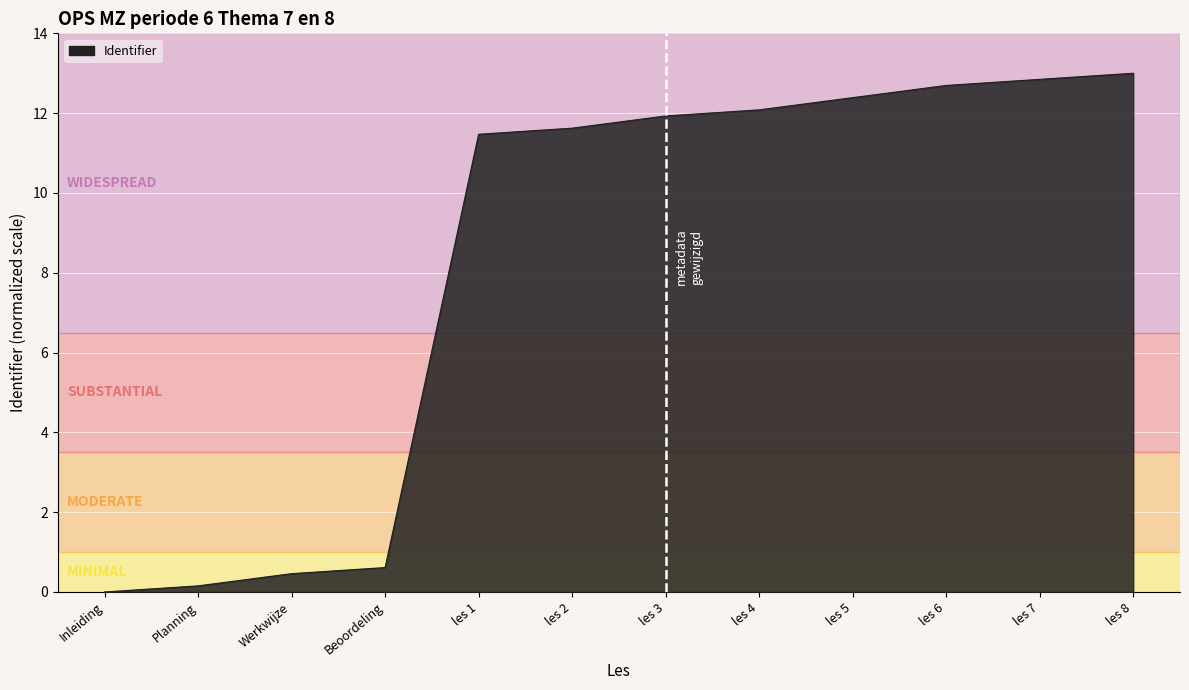

What is the approximate value at les 6?

12.7